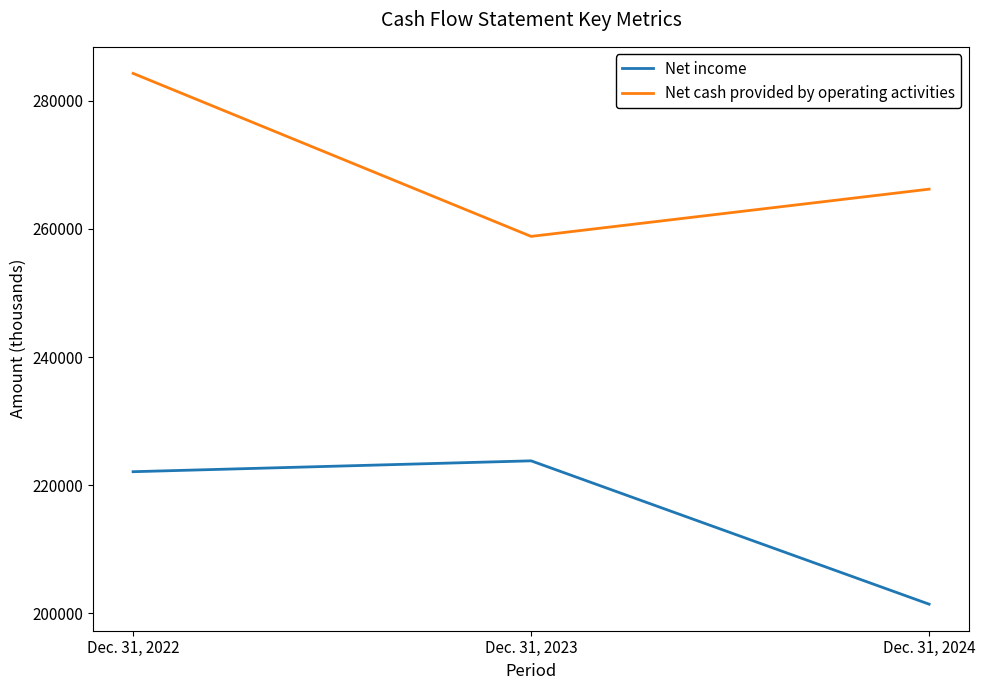

At which category does the chart reach its peak across all series?

Dec. 31, 2022